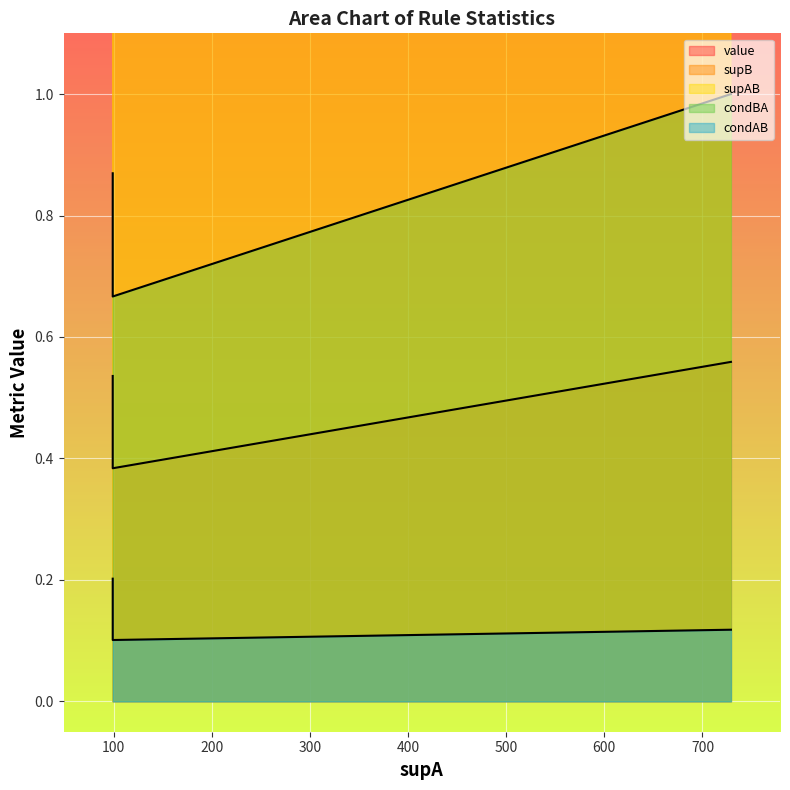

What value does the condAB series have at 99?

0.1